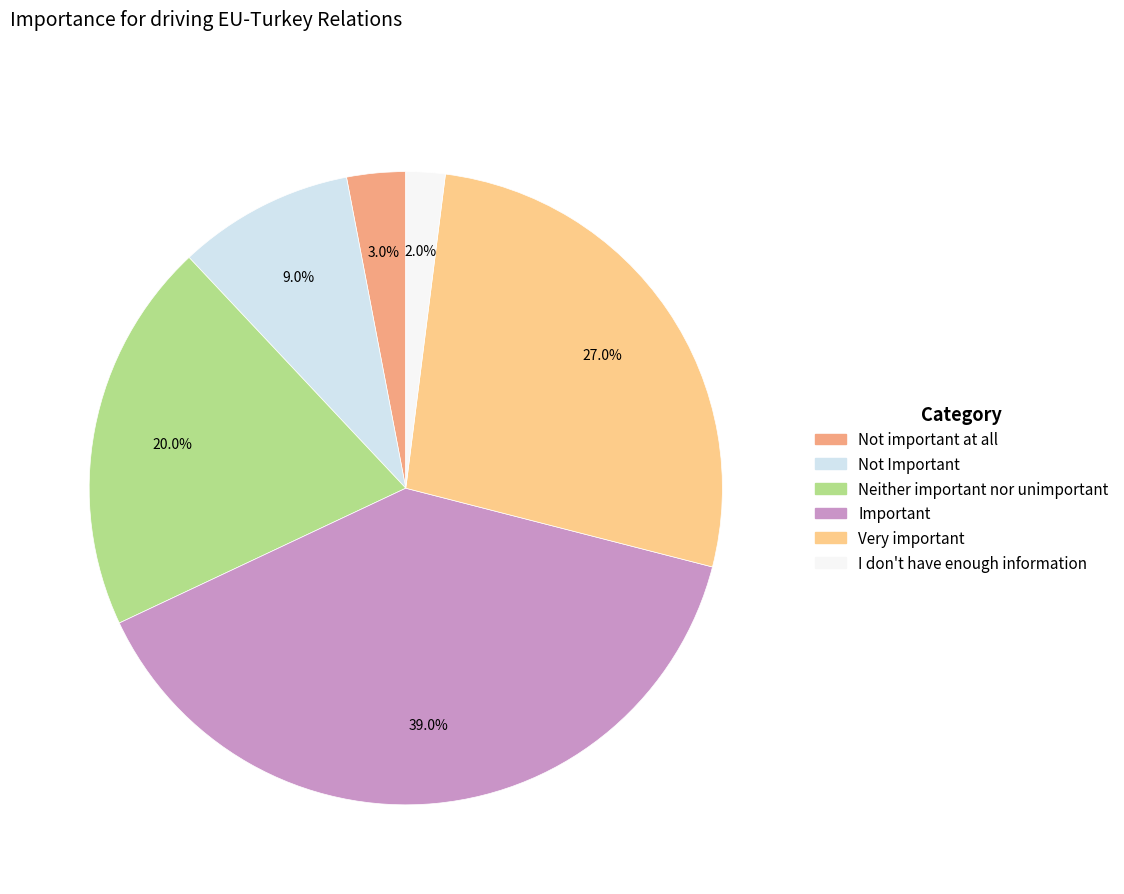

To the nearest percent, what percentage of the pie is Neither important nor unimportant?

20%